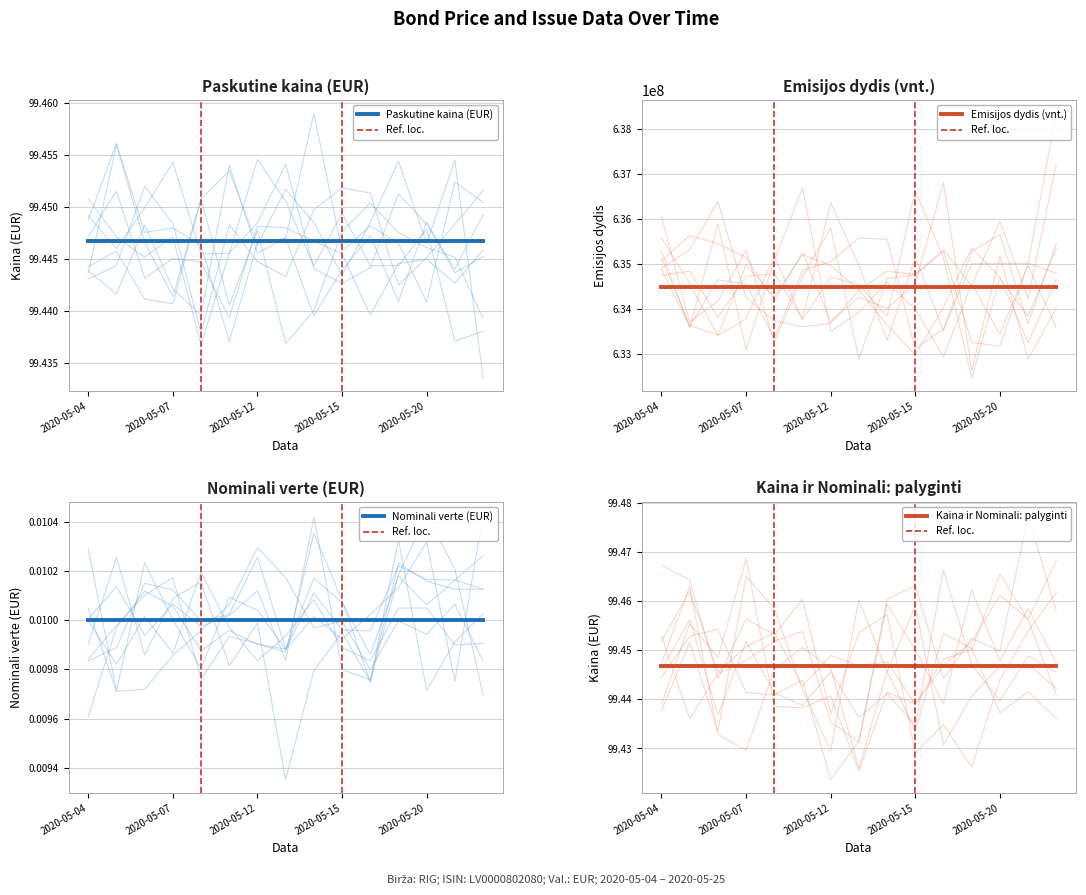

At which category is the sum across all series the highest?

2020-05-04